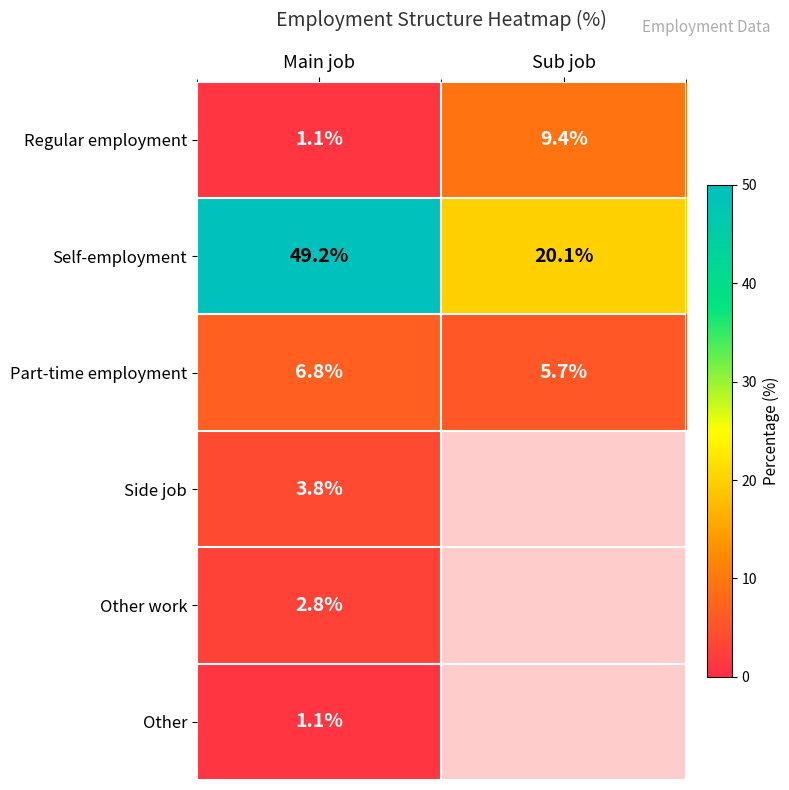

Which category has the lowest value across all series?

Main job